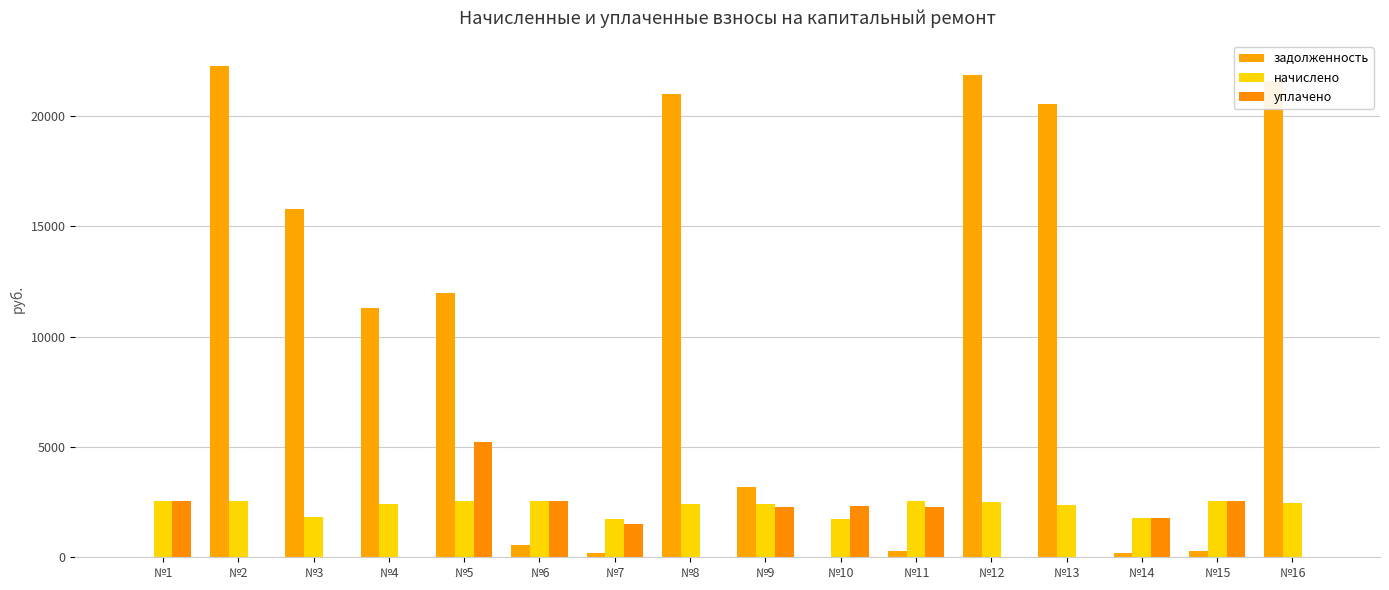

What is the approximate value of начислено at №1?

2550.6